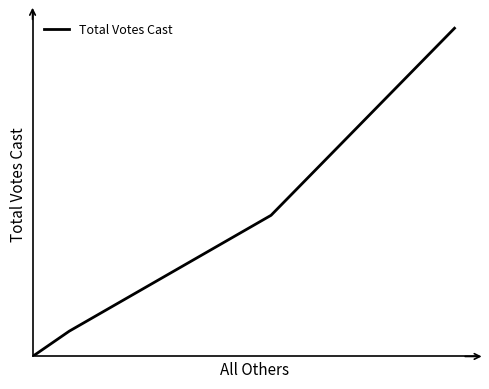

Is this an area chart (filled region under the line)?

No